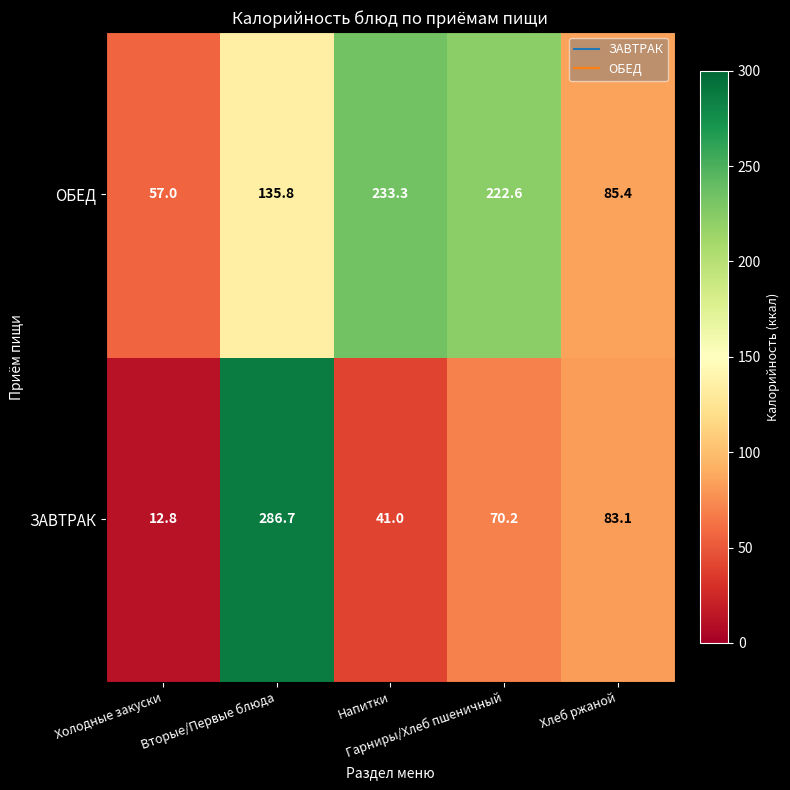

Which series has the largest total across all categories?

ОБЕД